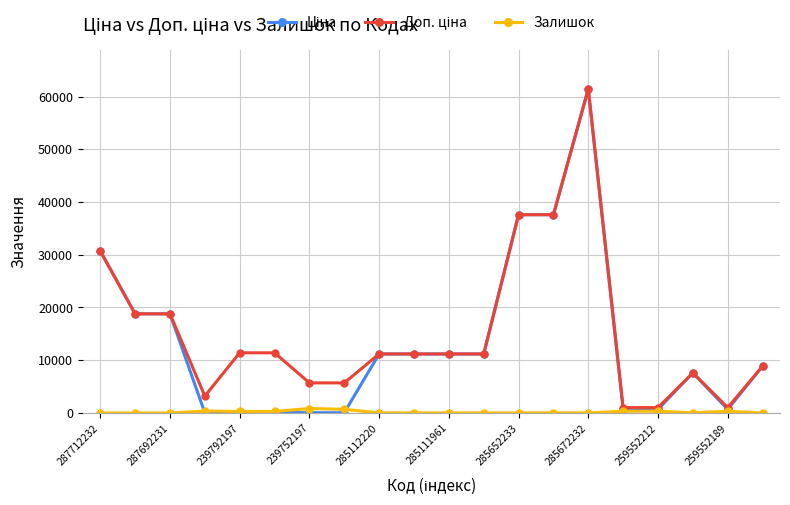

At how many categories does at least one series exceed 16808?

6